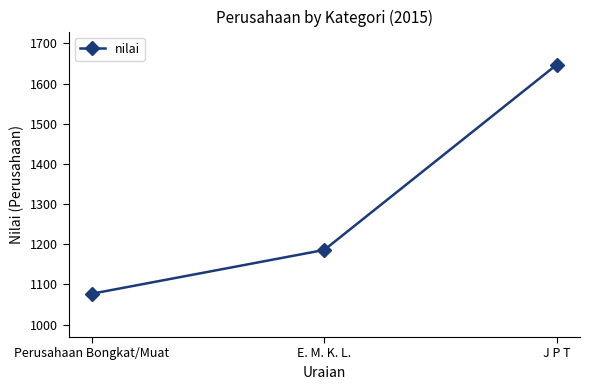

What is the change in value from Perusahaan Bongkat/Muat to E. M. K. L.?

+109